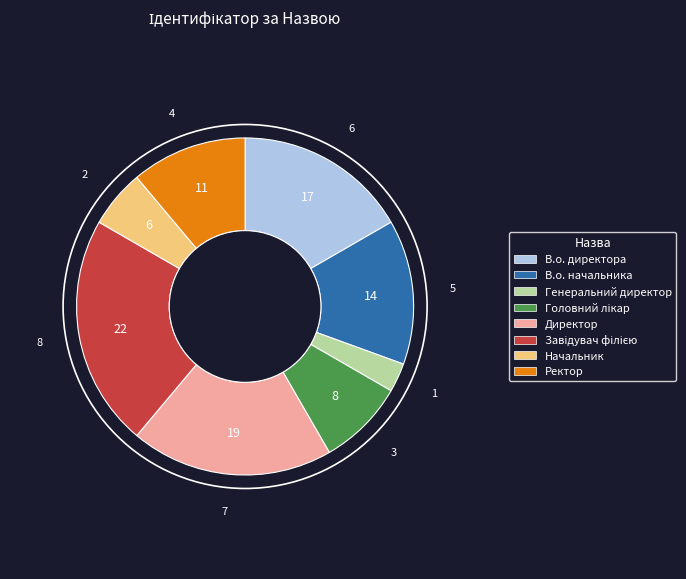

Which has a higher value, Директор or В.о. директора?

Директор